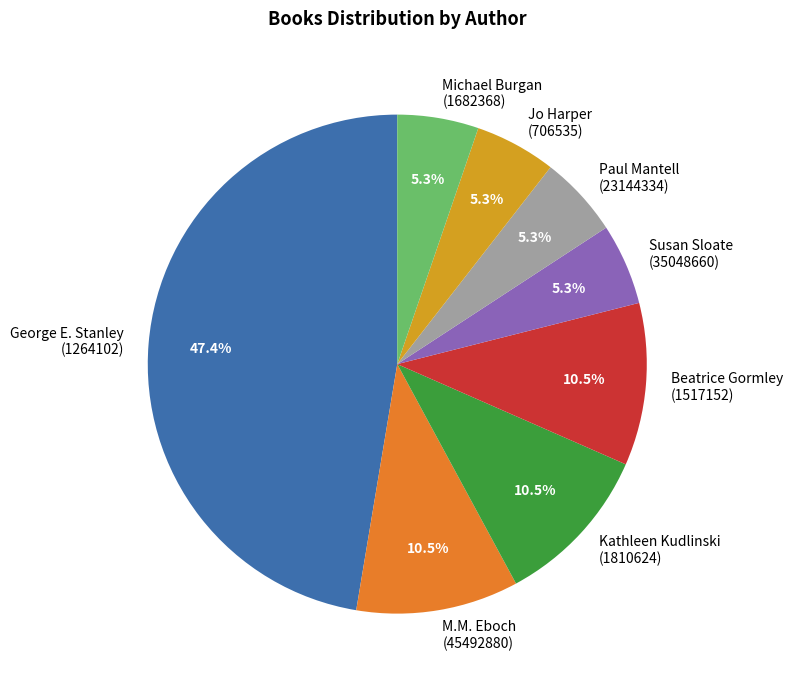

Which category has the biggest portion of the pie?

George E. Stanley (1264102)